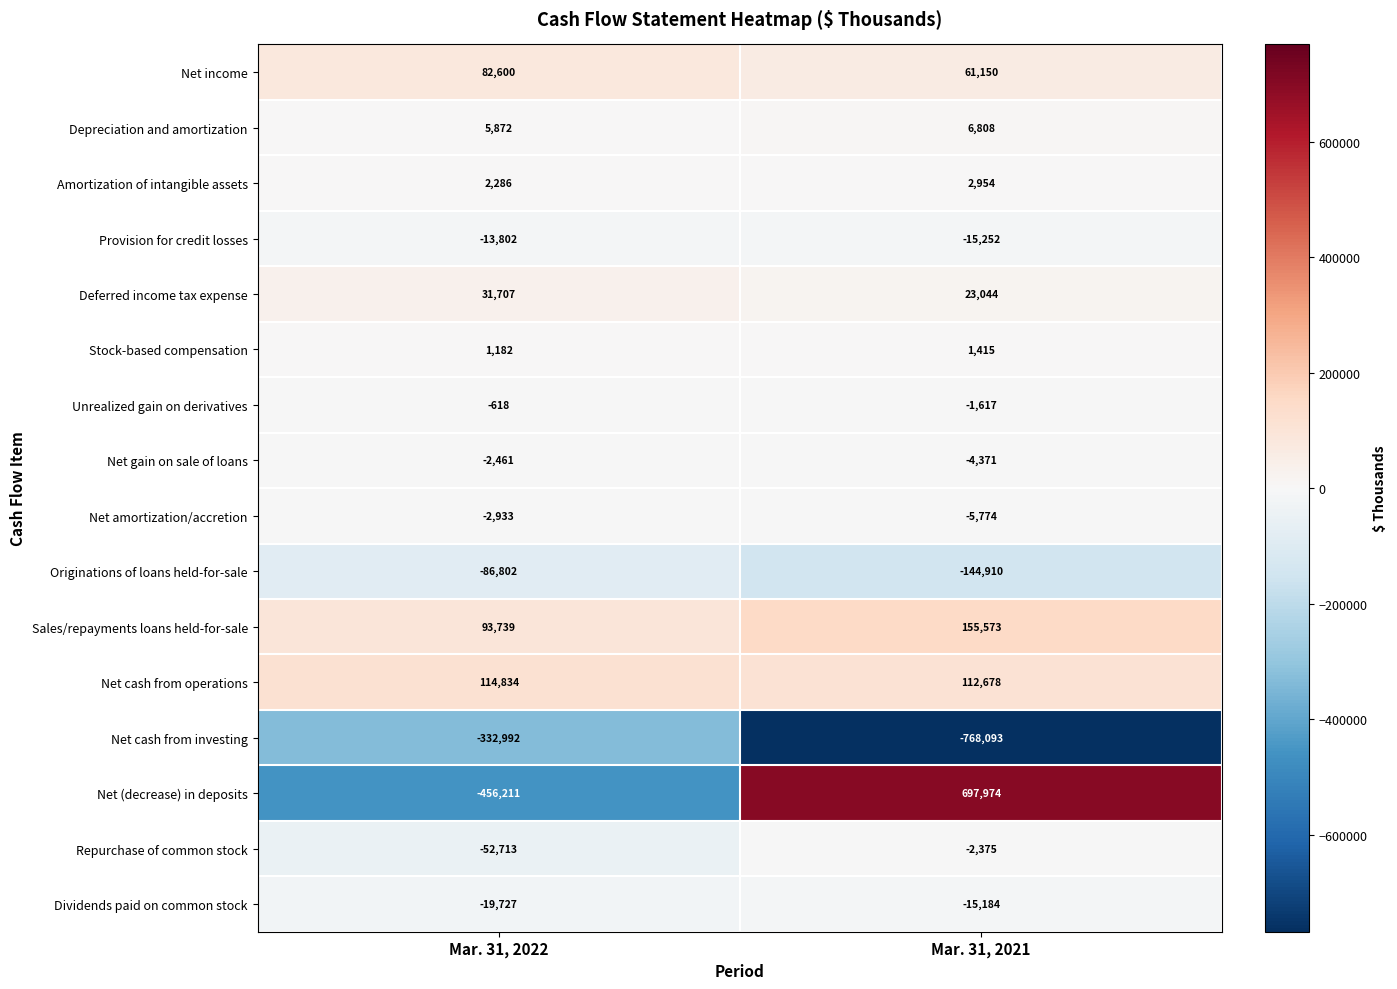

At Mar. 31, 2022, list the series in order from smallest to largest.

Net (decrease) in deposits, Net cash from investing, Originations of loans held-for-sale, Repurchase of common stock, Dividends paid on common stock, Provision for credit losses, Net amortization/accretion, Net gain on sale of loans, Unrealized gain on derivatives, Stock-based compensation, Amortization of intangible assets, Depreciation and amortization, Deferred income tax expense, Net income, Sales/repayments loans held-for-sale, Net cash from operations